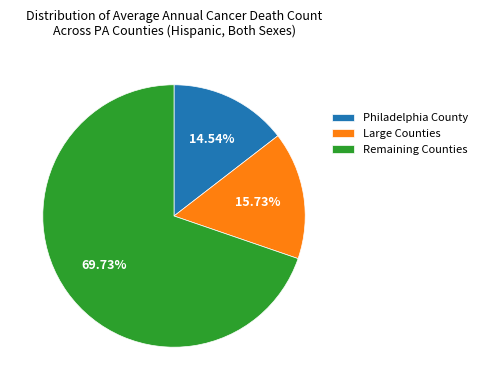

Rank the categories by value from highest to lowest.

Remaining Counties, Large Counties, Philadelphia County